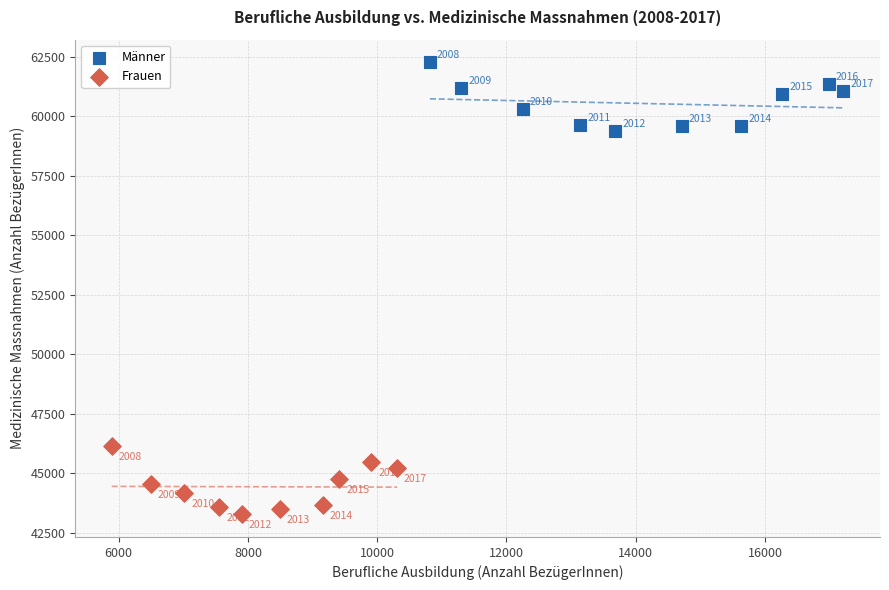

Which series reaches the maximum Y coordinate?

Männer